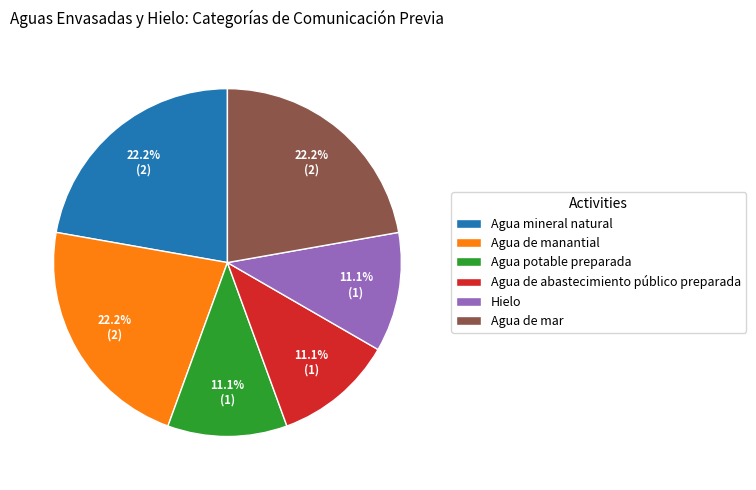

Combined, what portion of the pie is Agua de abastecimiento público preparada and Agua potable preparada?

22.2%